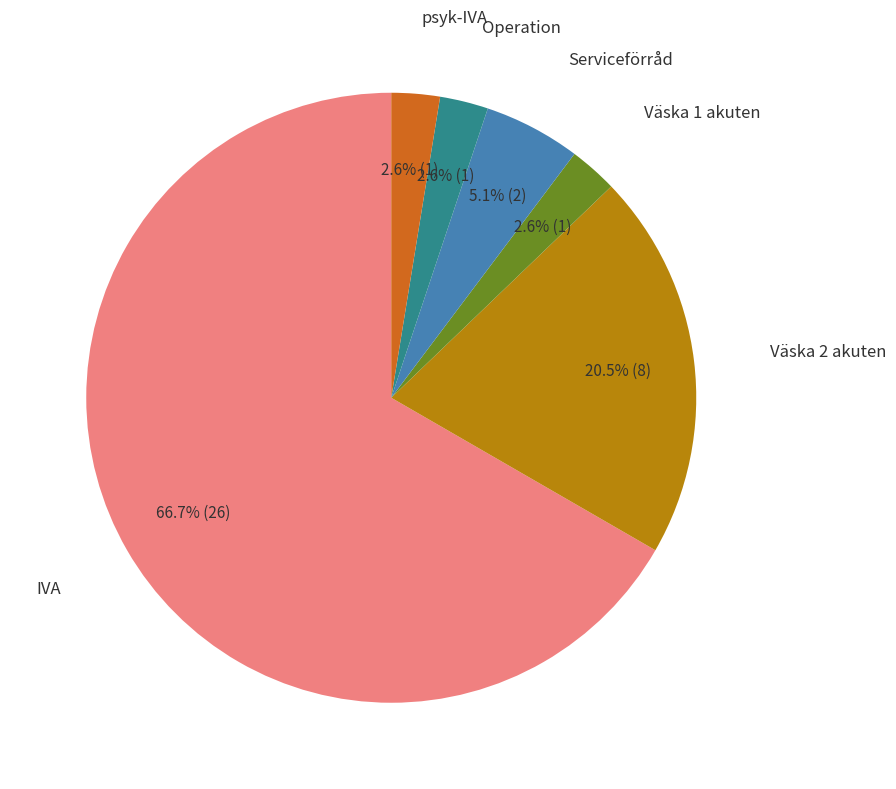

To the nearest percent, what is the difference between the largest and smallest slice percentages?

64%